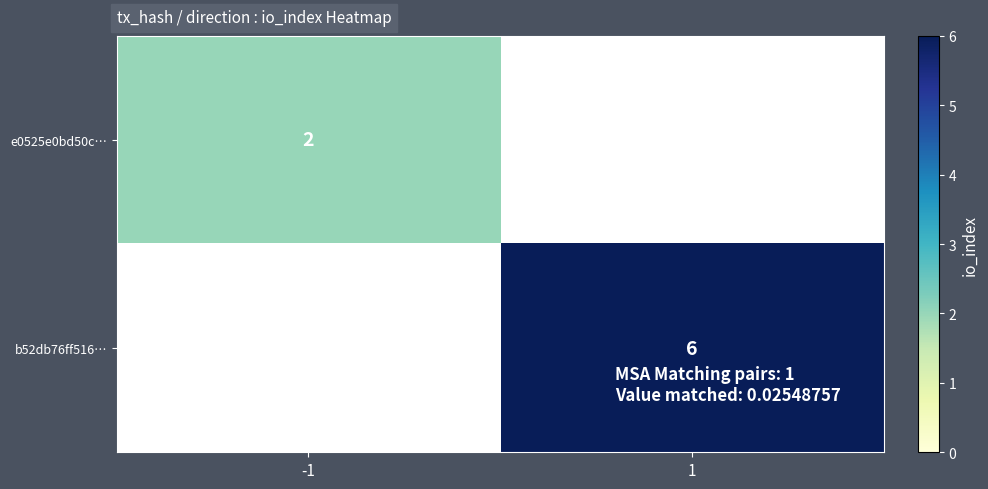

At which category is the sum across all series the highest?

1